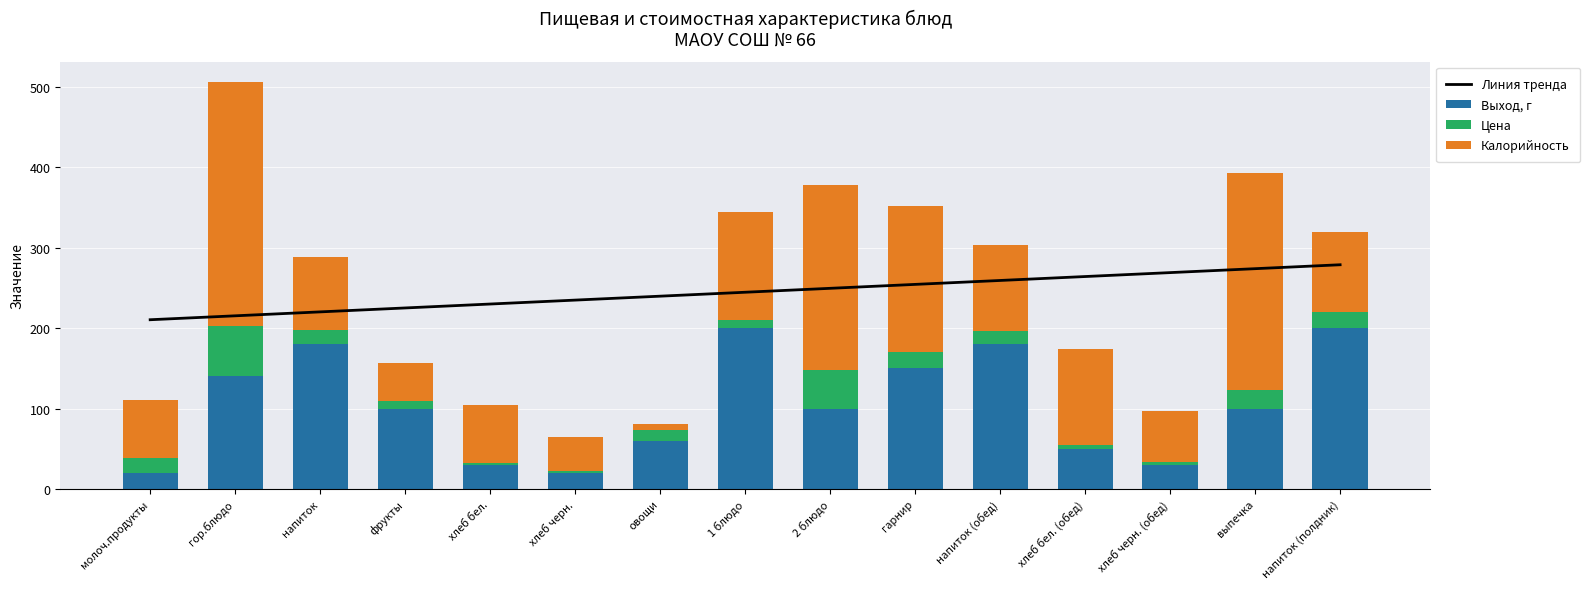

What is the approximate value of Выход, г at выпечка?

100.0